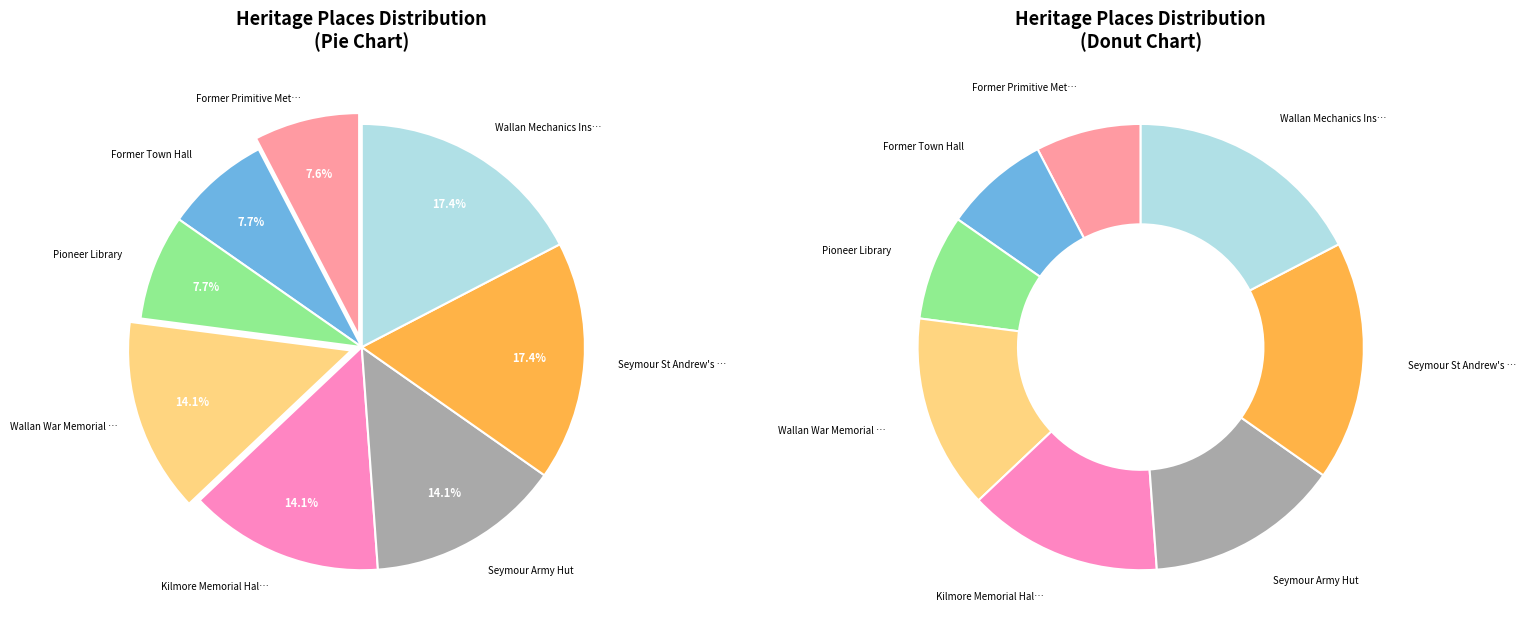

To the nearest percent, what is the combined percentage of Former Primitive Methodist Church and Seymour Army Hut?

22%